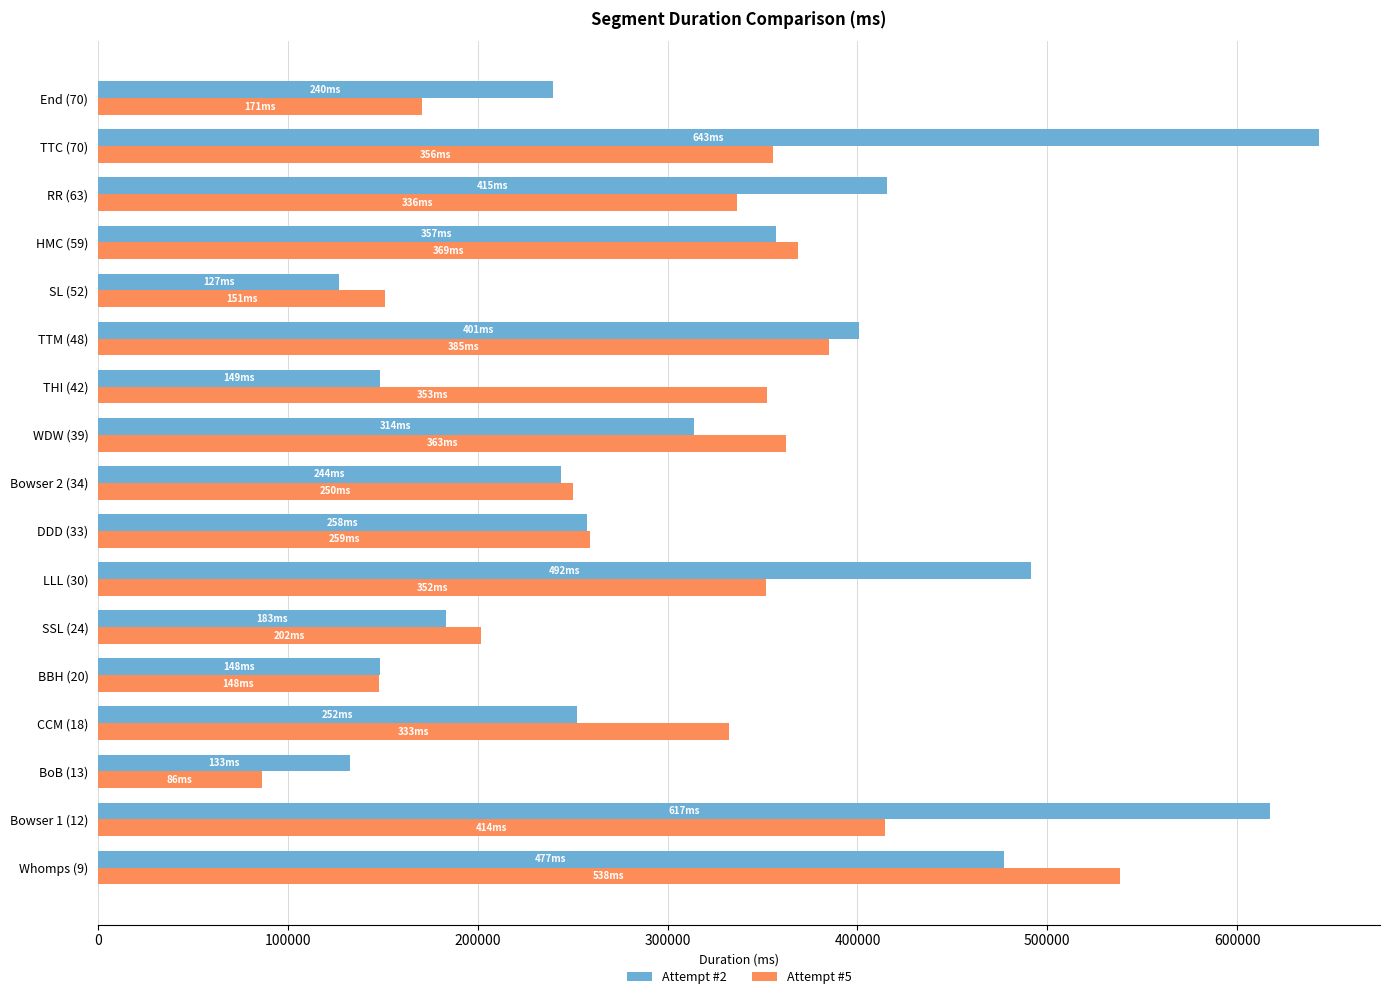

Which label corresponds to the largest value in the chart?

TTC (70)